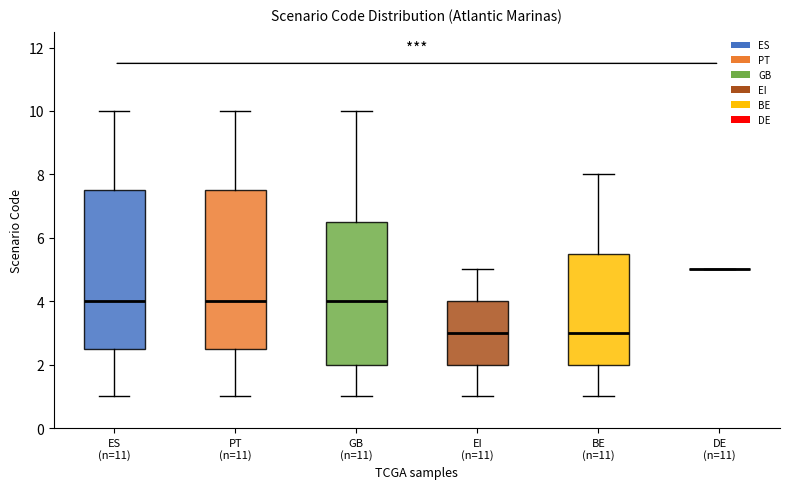

Where is the lower edge of the box for GB (n=11) on the y-axis? The values are not printed on the chart, so give them approximately, as read against the axis.

2.0